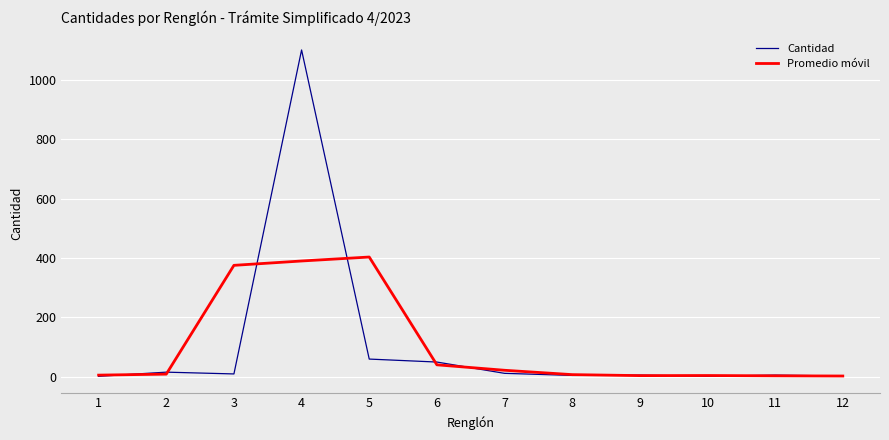

At which category is the sum across all series the highest?

4